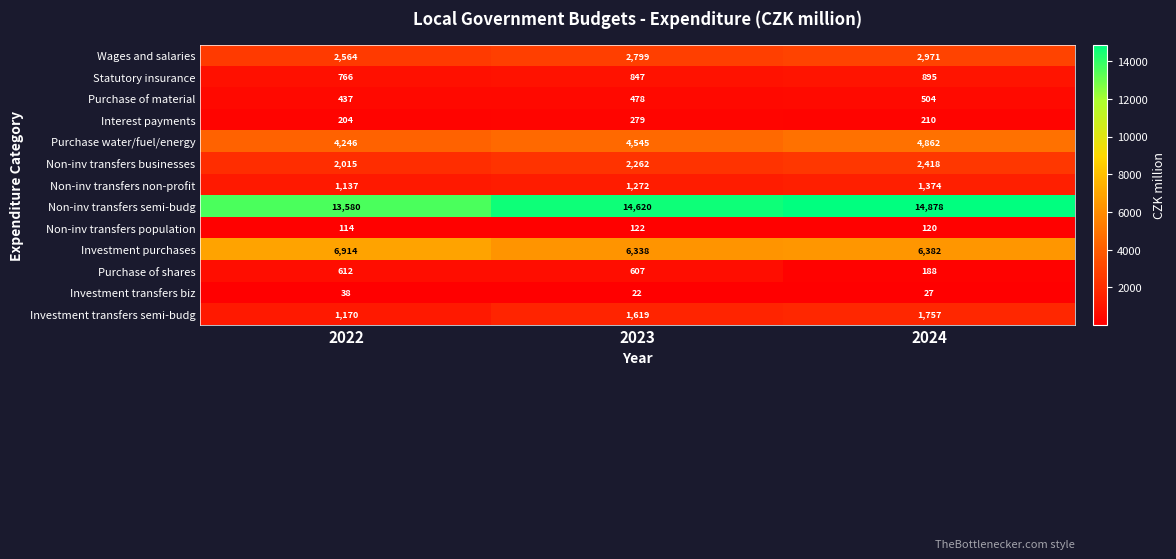

At how many categories does at least one series exceed 12175?

3